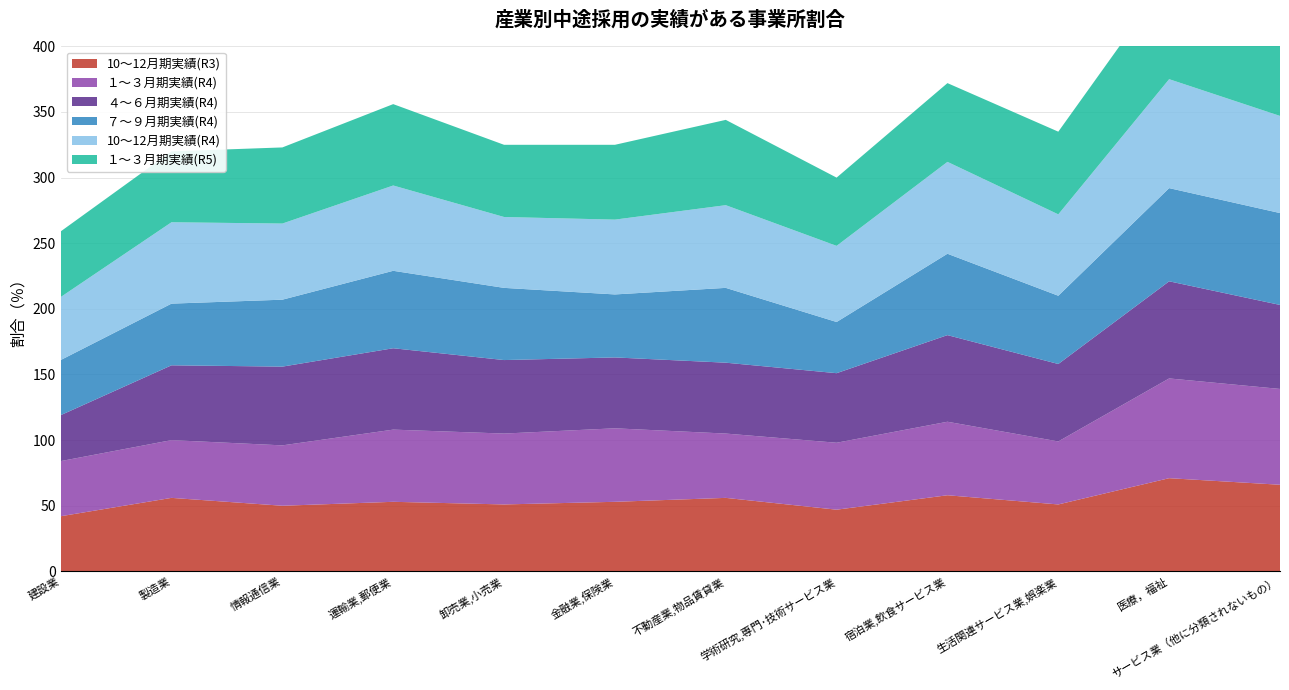

Reading left to right, what are all the values shown in this chart?

10～12月期実績(R3): 建設業=42	製造業=56	情報通信業=50	運輸業,郵便業=53	卸売業,小売業=51	金融業,保険業=53	不動産業,物品賃貸業=56	学術研究,専門･技術サービス業=47	宿泊業,飲食サービス業=58	生活関連サービス業,娯楽業=51	医療，福祉=71	サービス業（他に分類されないもの）=66
１～３月期実績(R4): 建設業=42	製造業=44	情報通信業=46	運輸業,郵便業=55	卸売業,小売業=54	金融業,保険業=56	不動産業,物品賃貸業=49	学術研究,専門･技術サービス業=51	宿泊業,飲食サービス業=56	生活関連サービス業,娯楽業=48	医療，福祉=76	サービス業（他に分類されないもの）=73
４～６月期実績(R4): 建設業=35	製造業=57	情報通信業=60	運輸業,郵便業=62	卸売業,小売業=56	金融業,保険業=54	不動産業,物品賃貸業=54	学術研究,専門･技術サービス業=53	宿泊業,飲食サービス業=66	生活関連サービス業,娯楽業=59	医療，福祉=74	サービス業（他に分類されないもの）=64
７～９月期実績(R4): 建設業=42	製造業=47	情報通信業=51	運輸業,郵便業=59	卸売業,小売業=55	金融業,保険業=48	不動産業,物品賃貸業=57	学術研究,専門･技術サービス業=39	宿泊業,飲食サービス業=62	生活関連サービス業,娯楽業=52	医療，福祉=71	サービス業（他に分類されないもの）=70
10～12月期実績(R4): 建設業=48	製造業=62	情報通信業=58	運輸業,郵便業=65	卸売業,小売業=54	金融業,保険業=57	不動産業,物品賃貸業=63	学術研究,専門･技術サービス業=58	宿泊業,飲食サービス業=70	生活関連サービス業,娯楽業=62	医療，福祉=83	サービス業（他に分類されないもの）=74
１～３月期実績(R5): 建設業=50	製造業=54	情報通信業=58	運輸業,郵便業=62	卸売業,小売業=55	金融業,保険業=57	不動産業,物品賃貸業=65	学術研究,専門･技術サービス業=52	宿泊業,飲食サービス業=60	生活関連サービス業,娯楽業=63	医療，福祉=78	サービス業（他に分類されないもの）=70